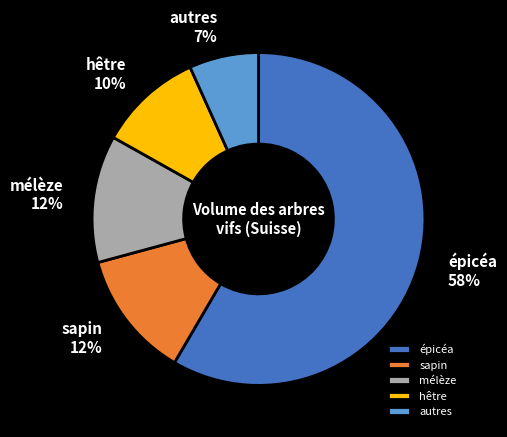

To the nearest percent, what percentage of the pie is hêtre?

10%